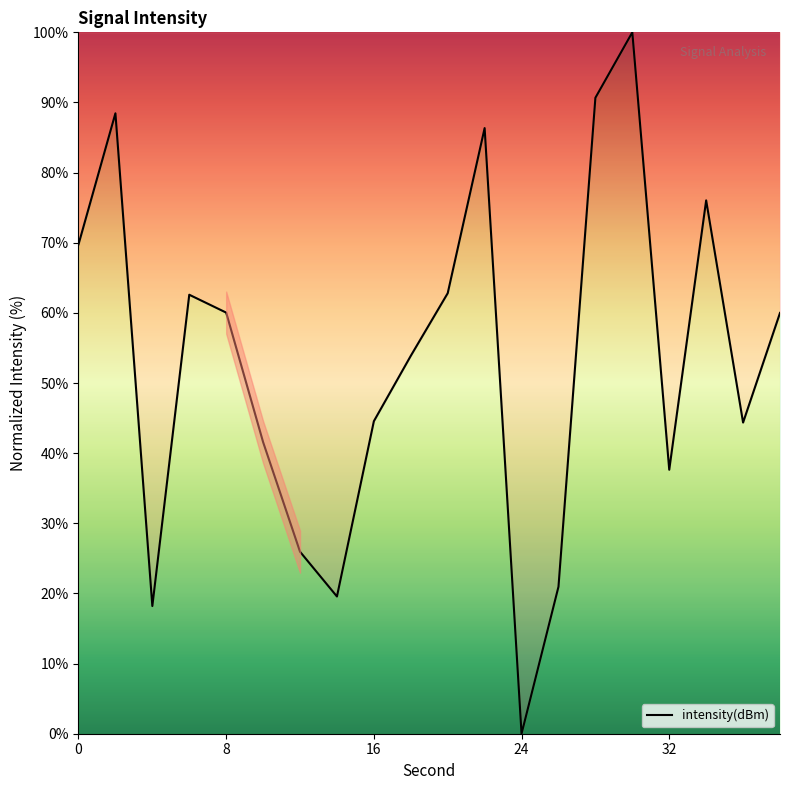

What is the difference between the maximum and minimum values?

100.0